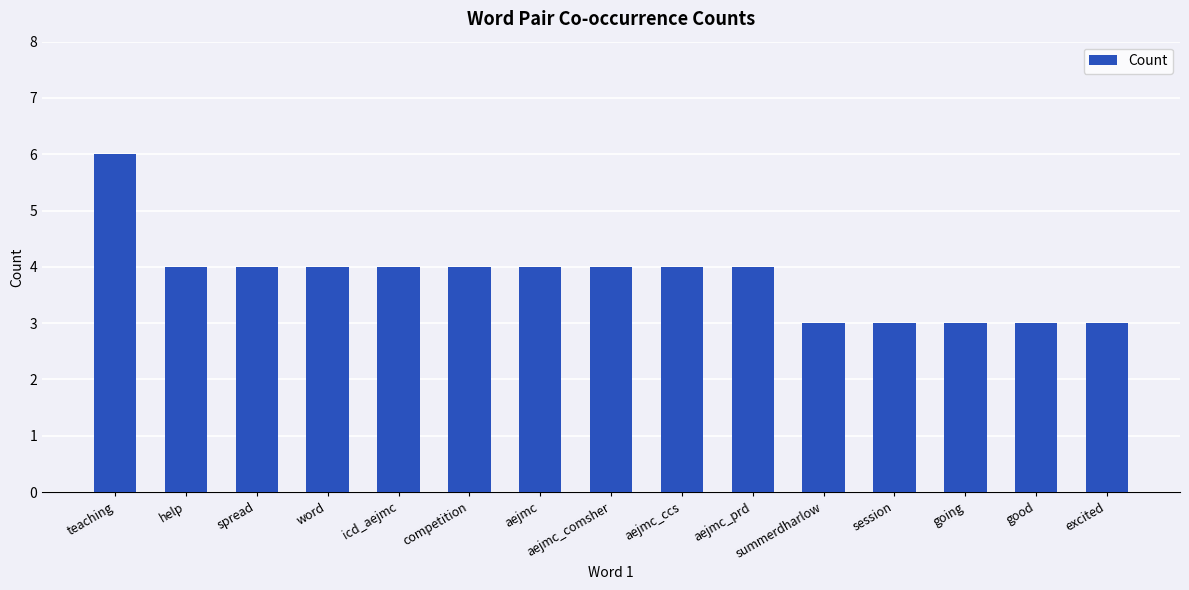

What is the greatest value displayed?

6